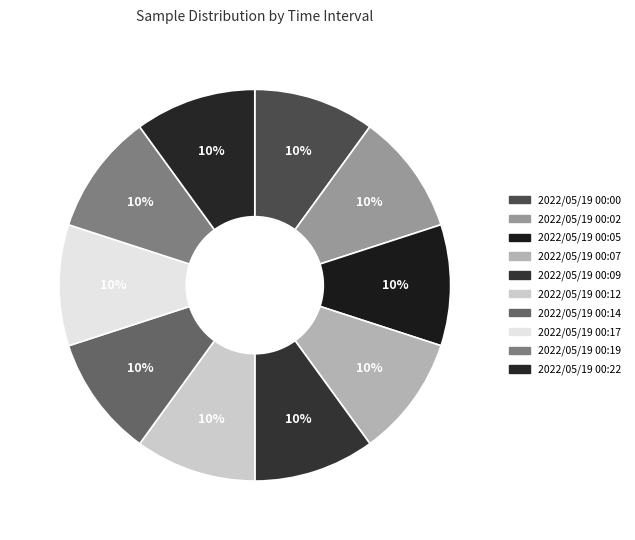

Does any single category account for the majority?

No